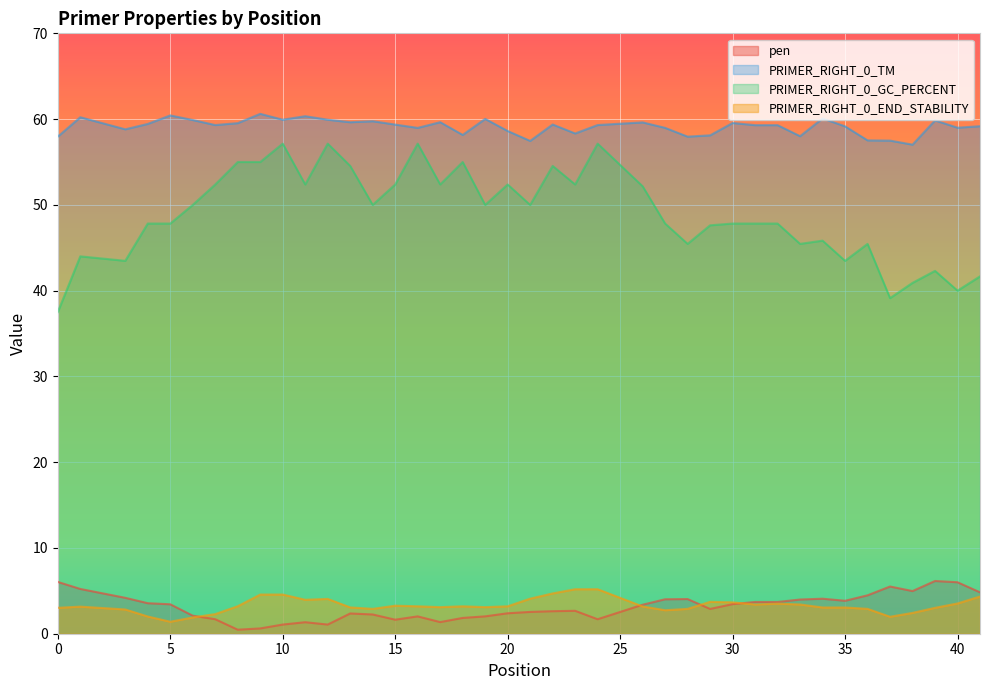

True or false: pen and PRIMER_RIGHT_0_END_STABILITY cross at least once.

True